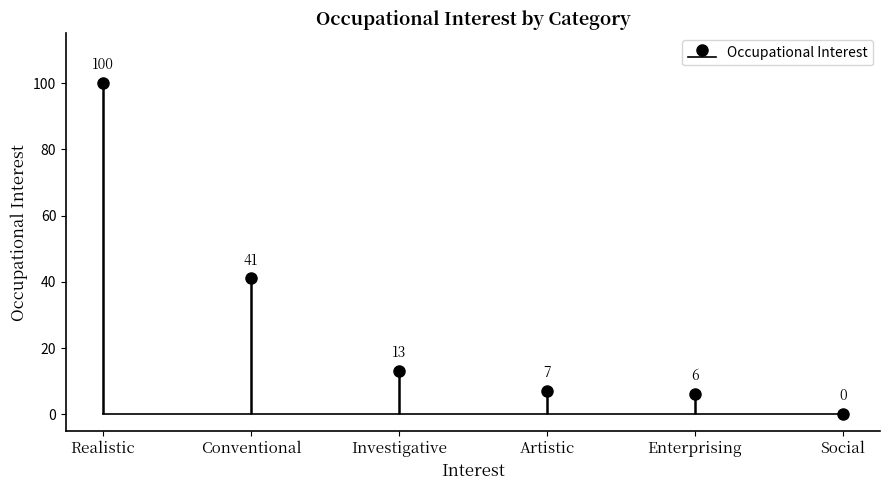

Which category has the highest value across all series?

Realistic